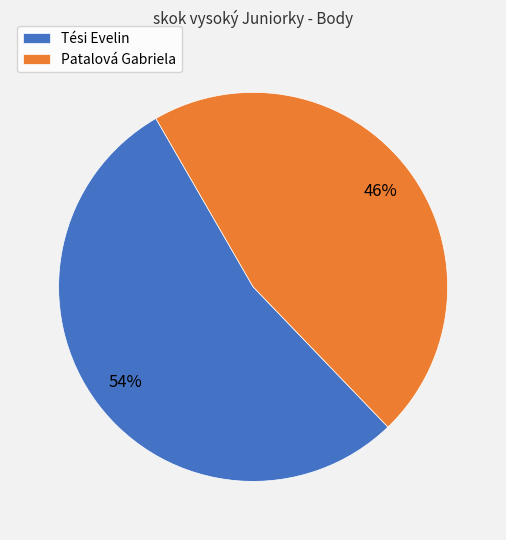

Count the number of slices in the pie.

2